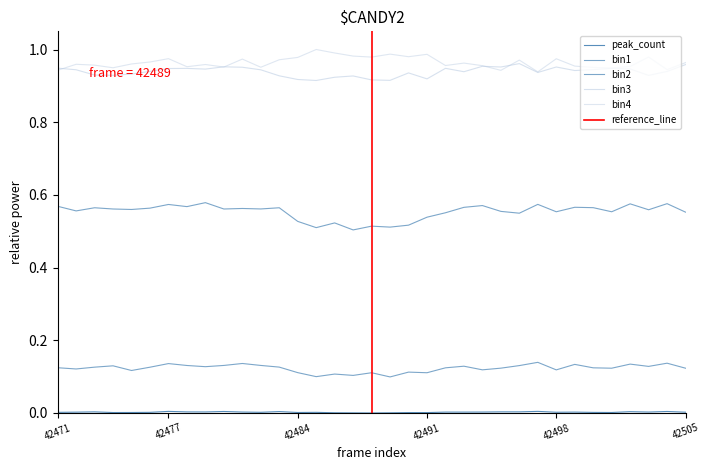

True or false: bin4 has more than 1 interior local peaks.

True